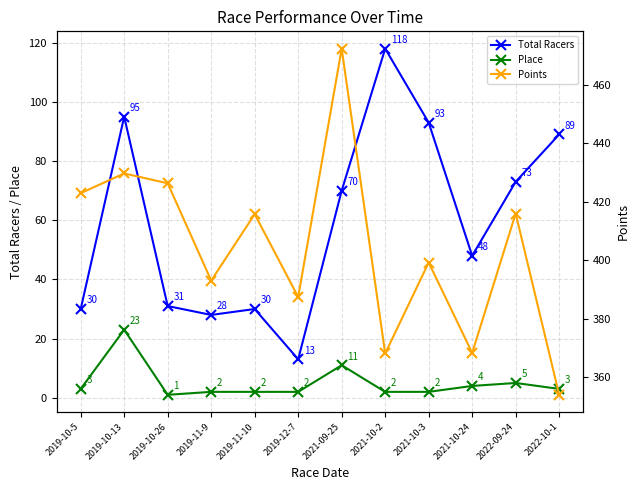

True or false: Place and Total Racers intersect in this chart.

False